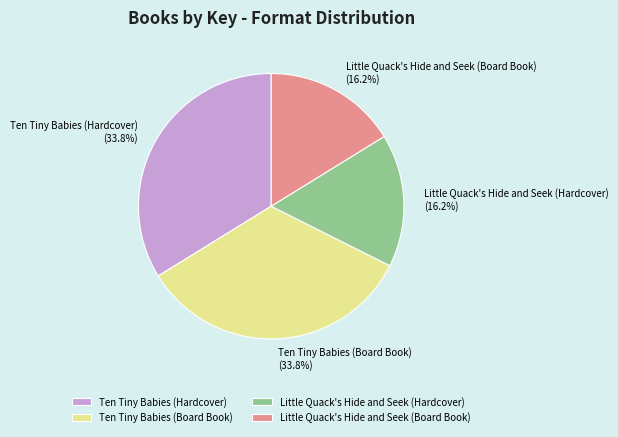

Is there any slice that represents more than half of the pie?

No